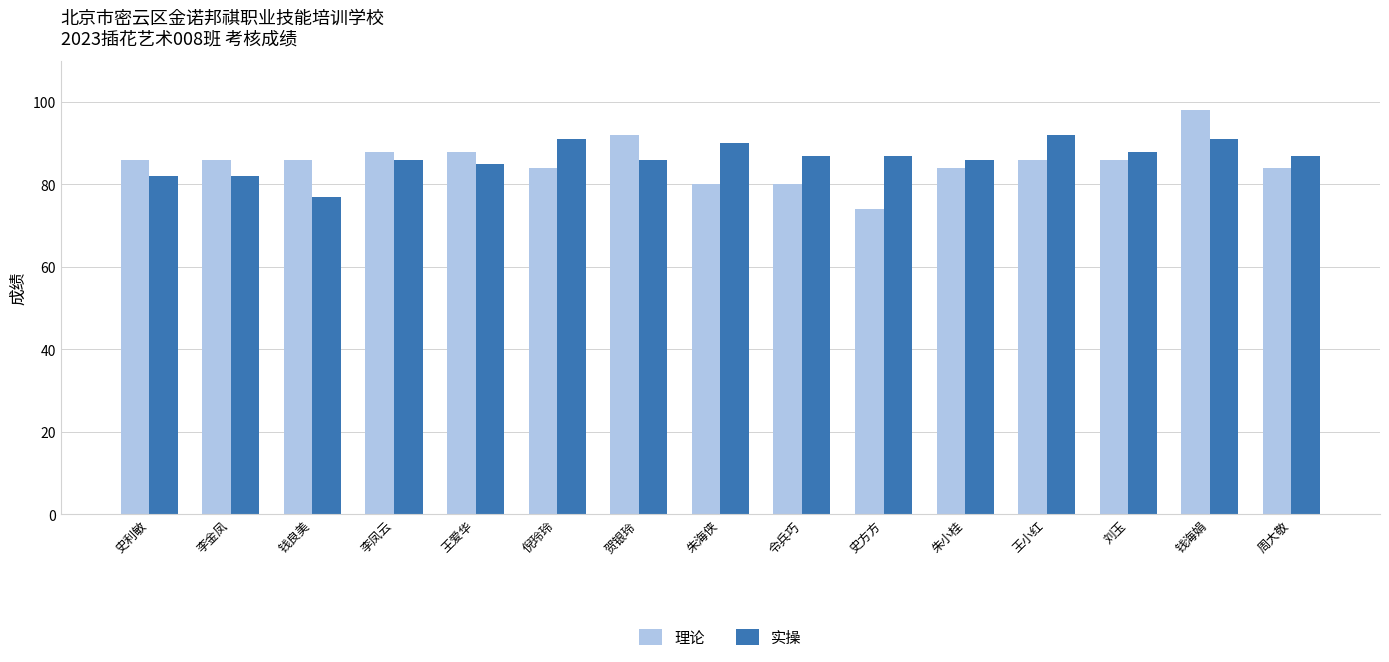

Are the bars grouped side by side (vs. stacked)?

Yes